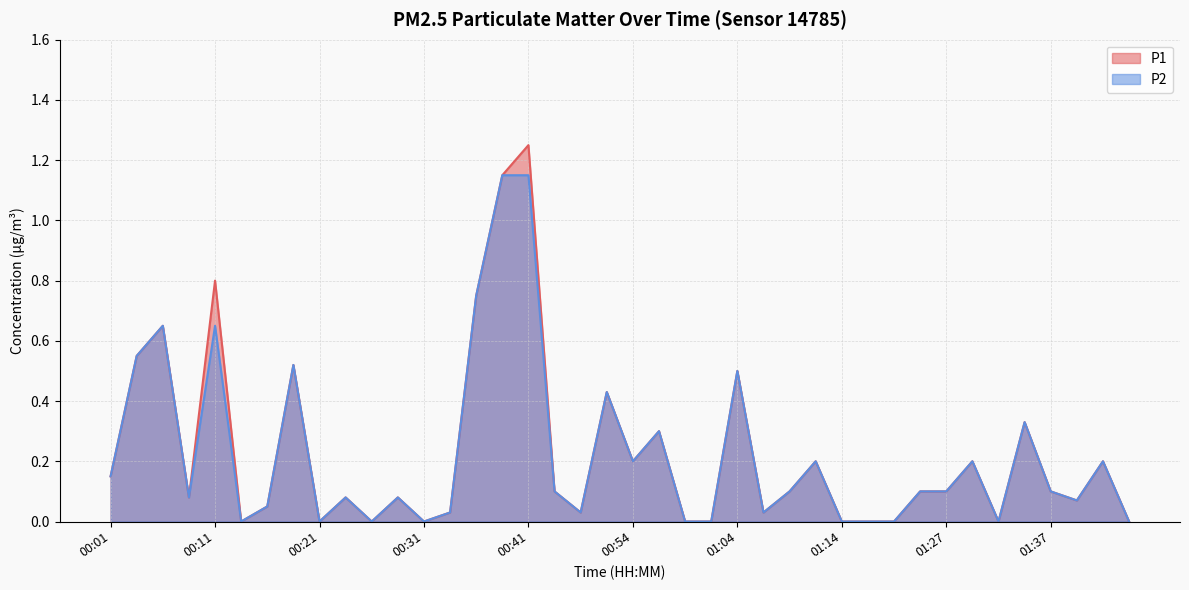

True or false: P1 and P2 intersect in this chart.

False